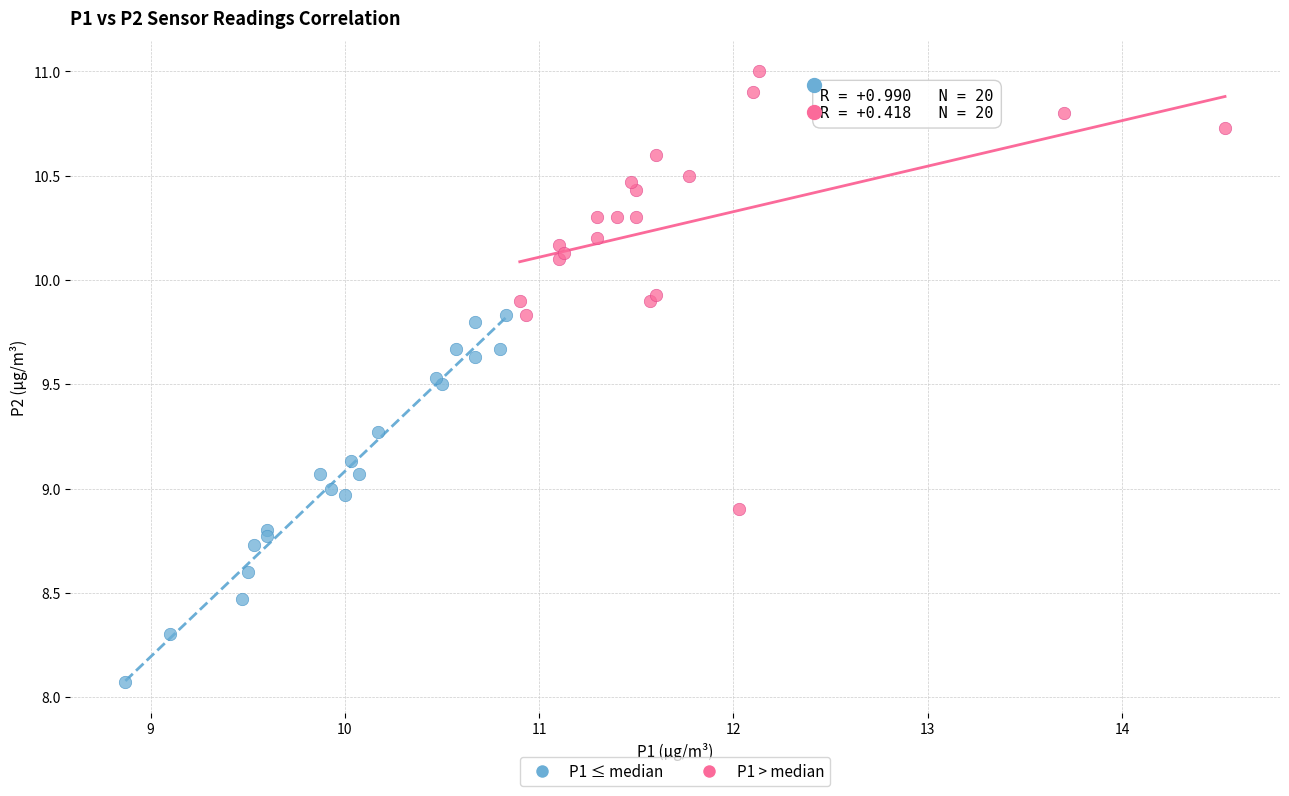

Which series has the largest Y range (max minus min)?

P1 > median